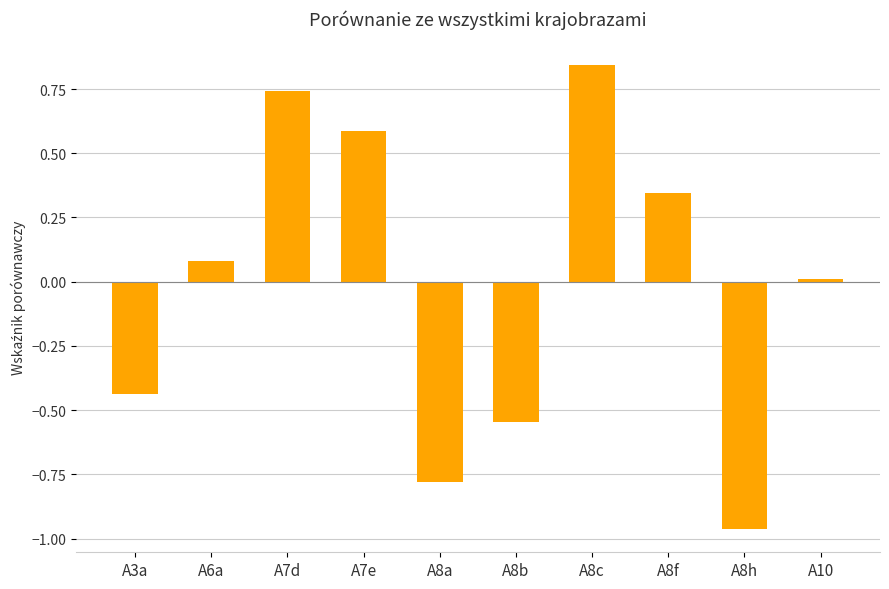

Are the bars horizontal?

No